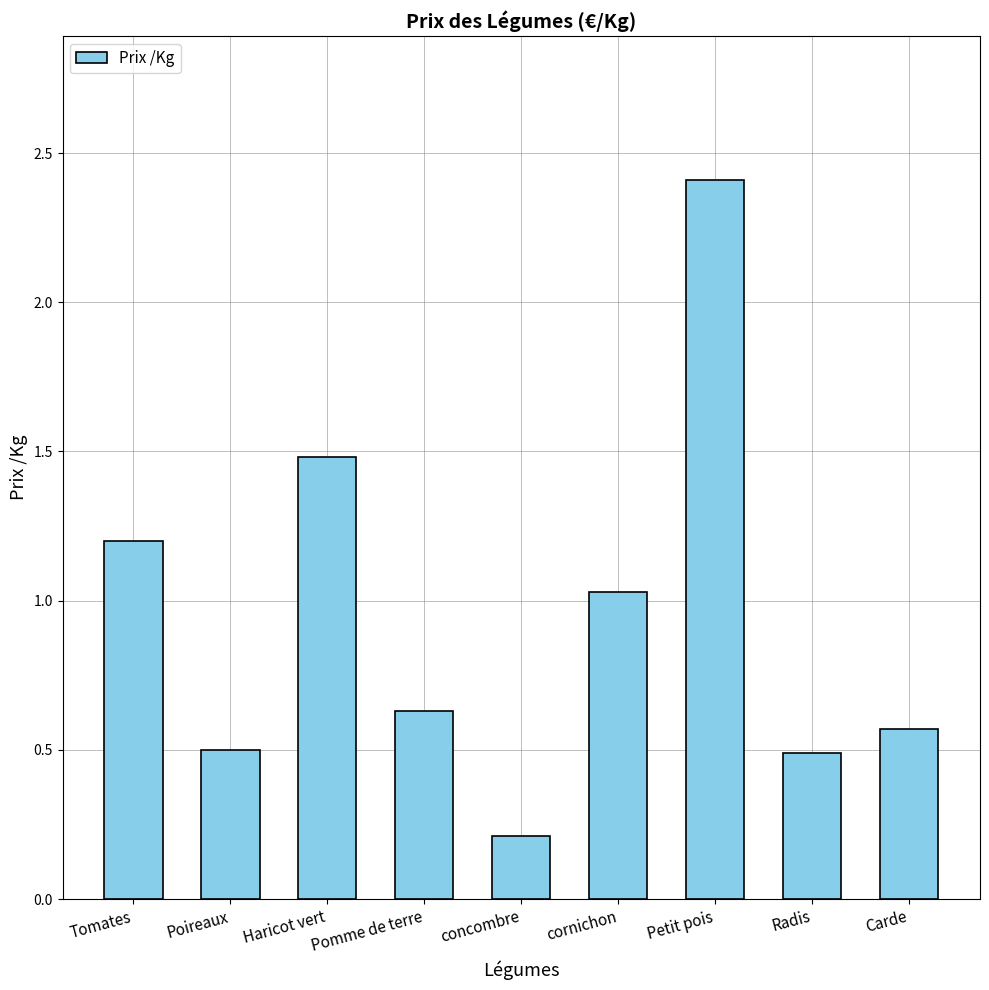

At which label is the value closest to 1?

cornichon